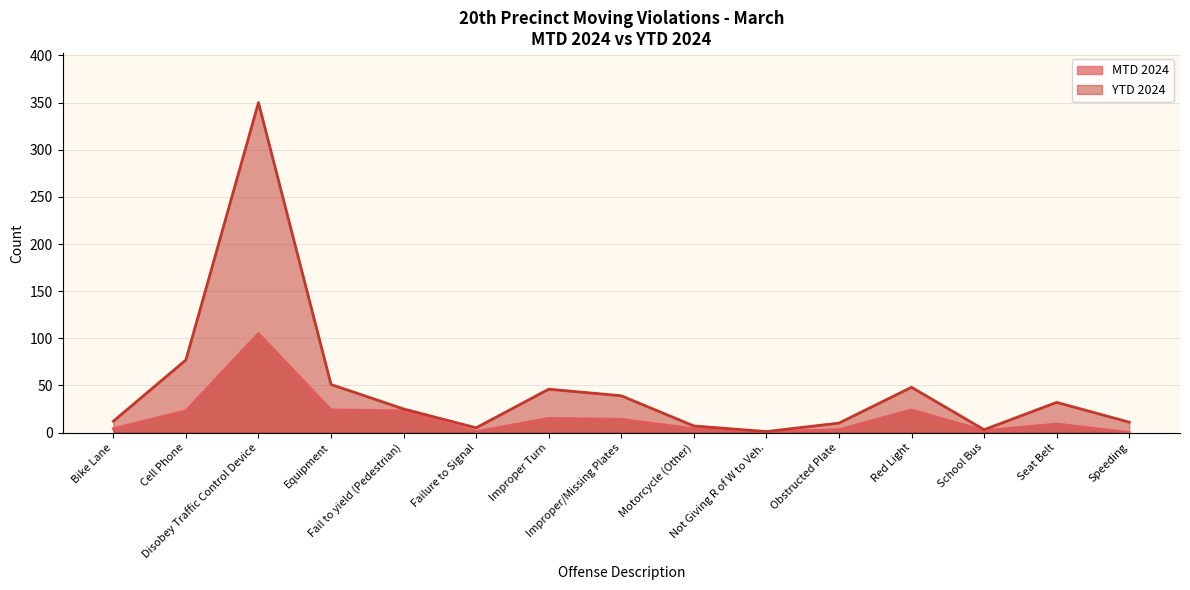

True or false: YTD 2024 and MTD 2024 intersect in this chart.

False